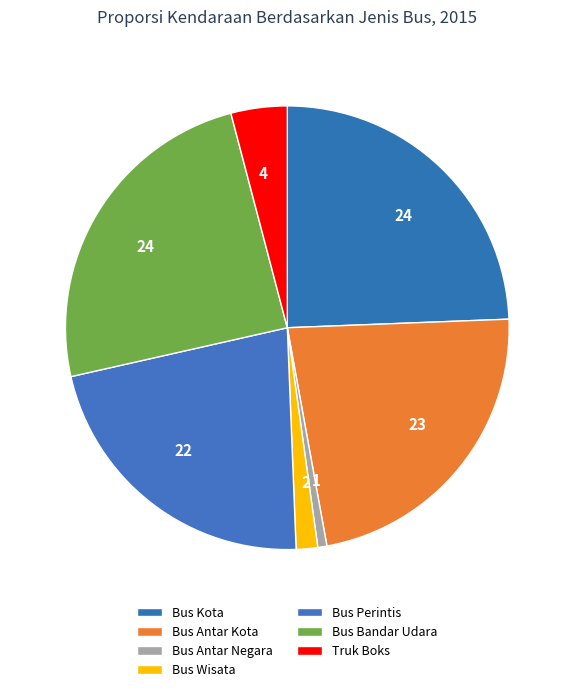

Count the number of slices in the pie.

7